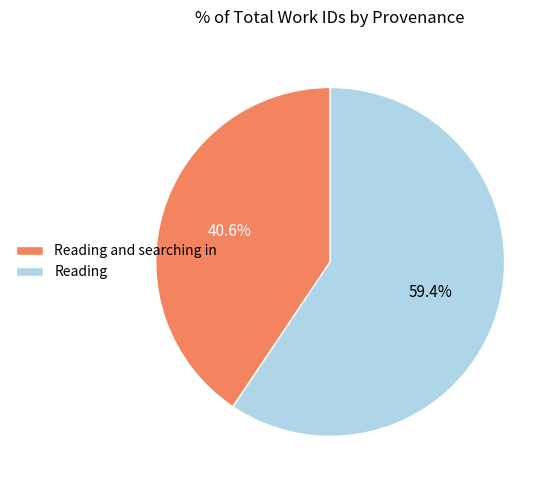

Which category accounts for the majority?

Reading